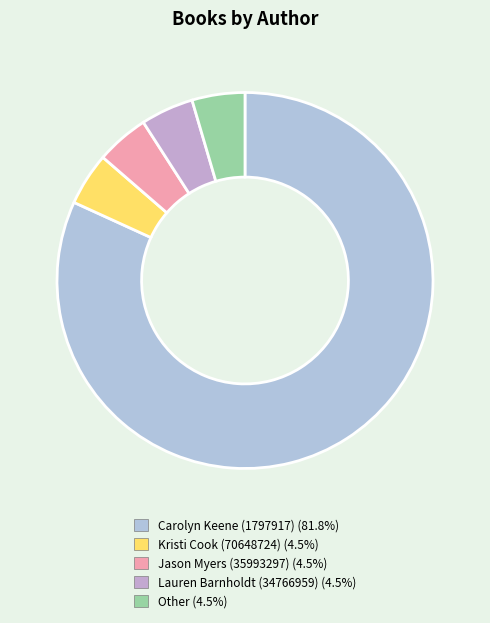

Count the number of slices in the pie.

5